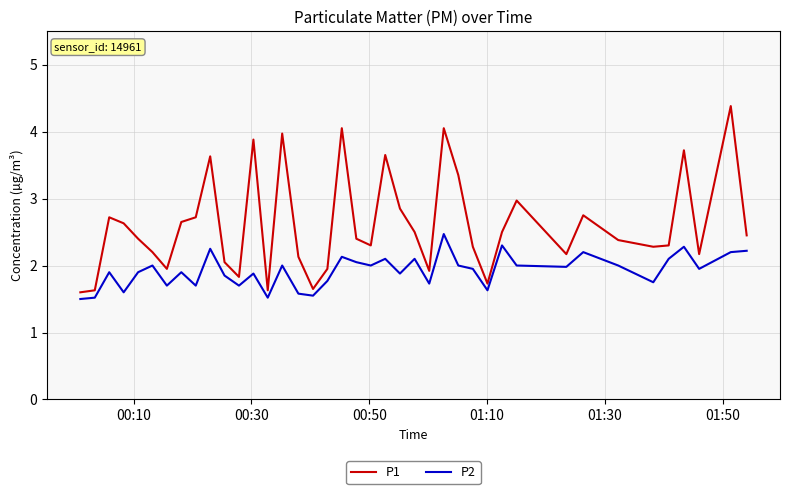

Does the chart have visible grid lines?

Yes